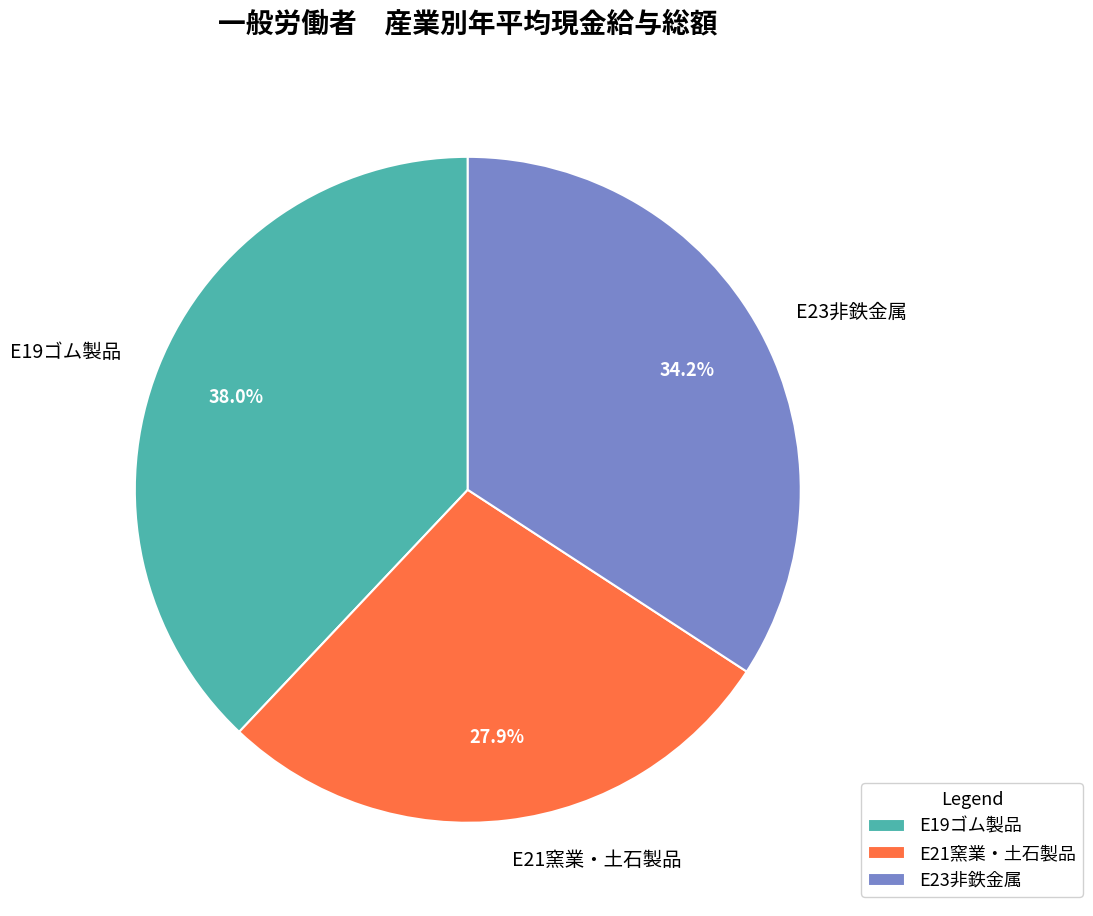

Rank the categories by value from highest to lowest.

E19ゴム製品, E23非鉄金属, E21窯業・土石製品